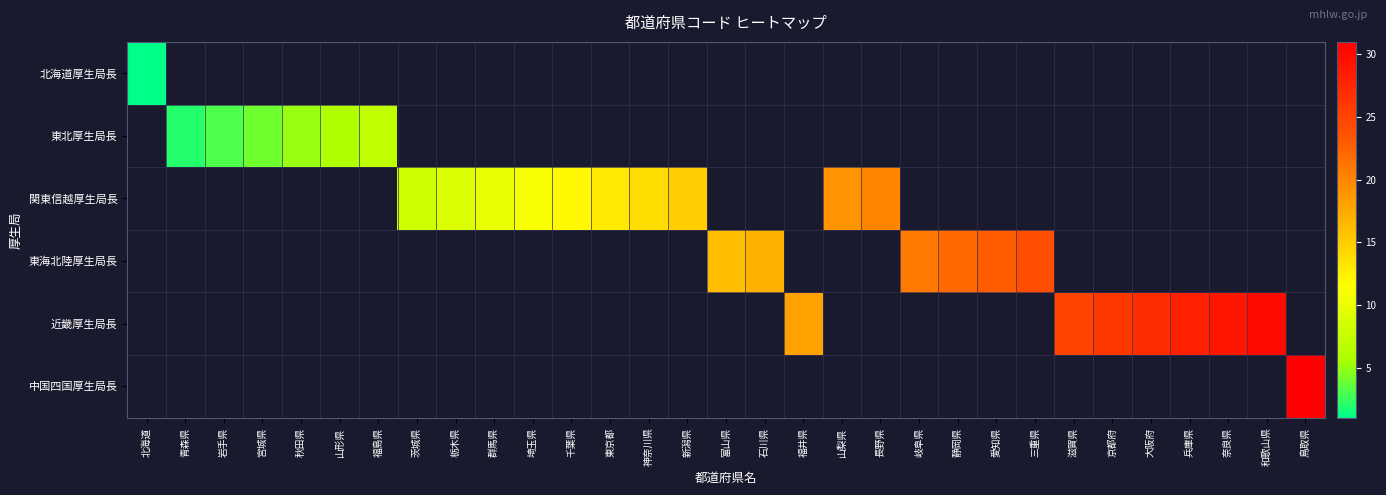

What is the smallest value displayed?

1.0